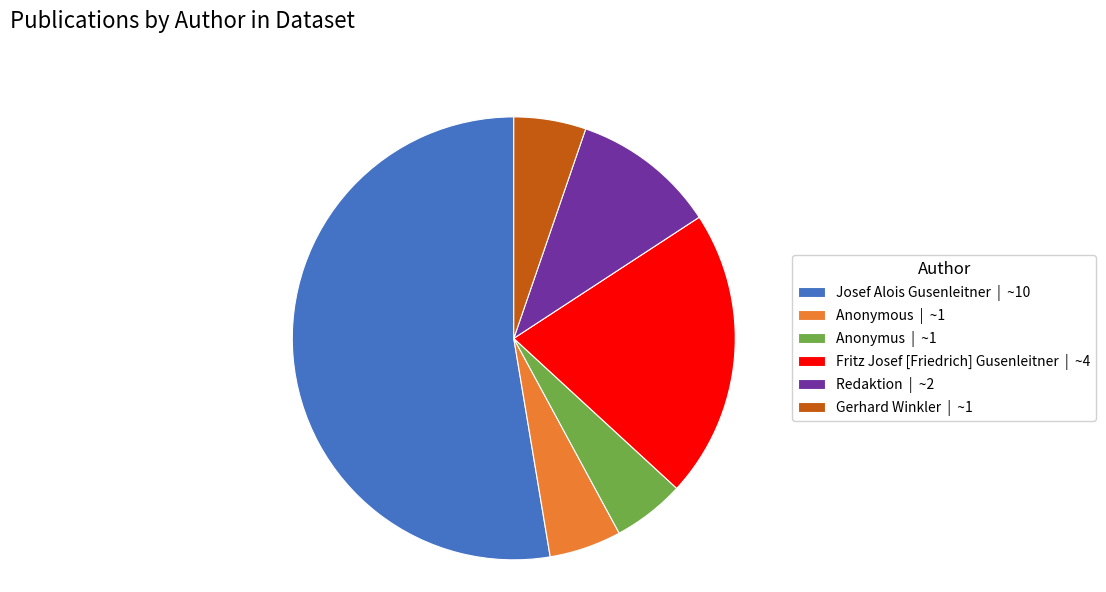

Does Josef Alois Gusenleitner represent more than half of the total?

Yes